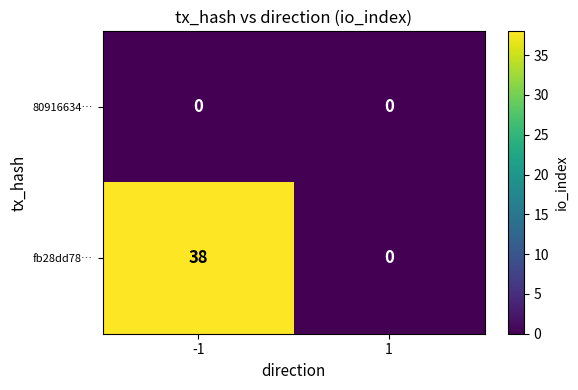

Is it true that fb28dd78… equals 13 at -1?

False